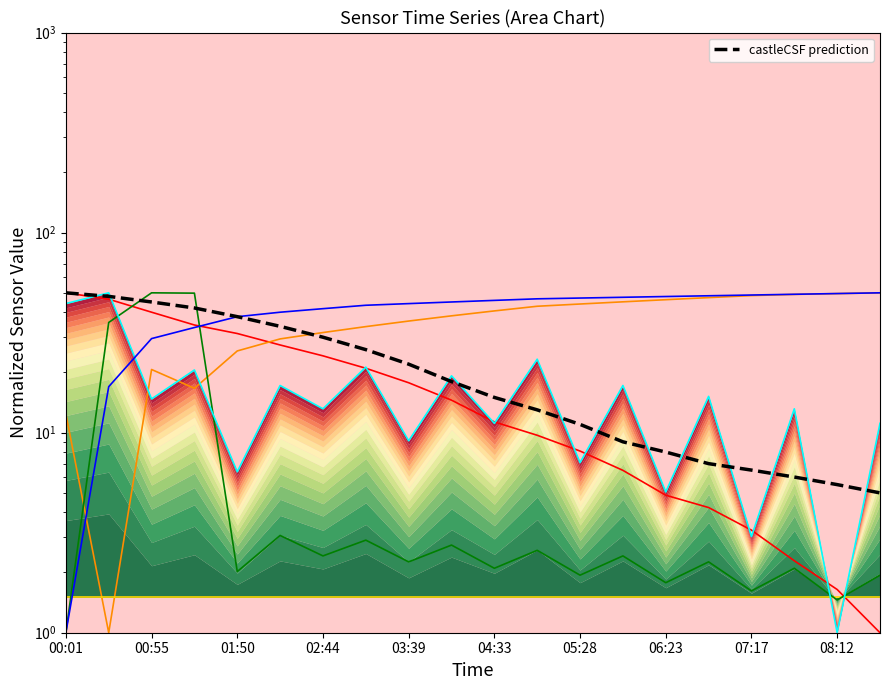

What is the difference between the Samples values at 04:06 and 07:45?

6.1